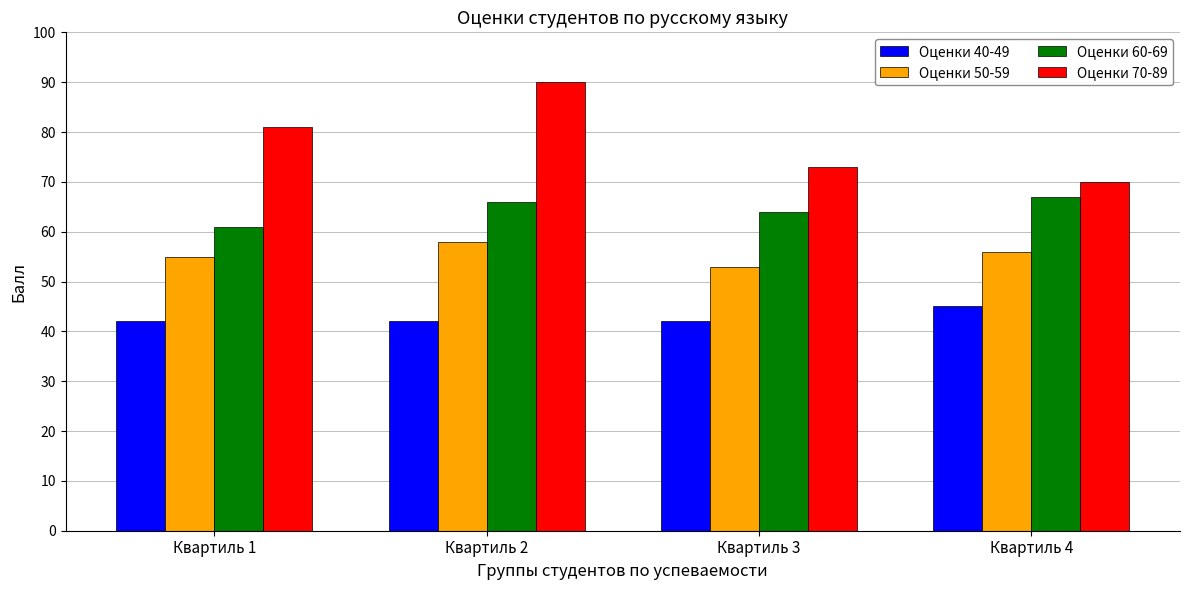

What is the difference between the second highest and minimum values in the Оценки 60-69 series?

5